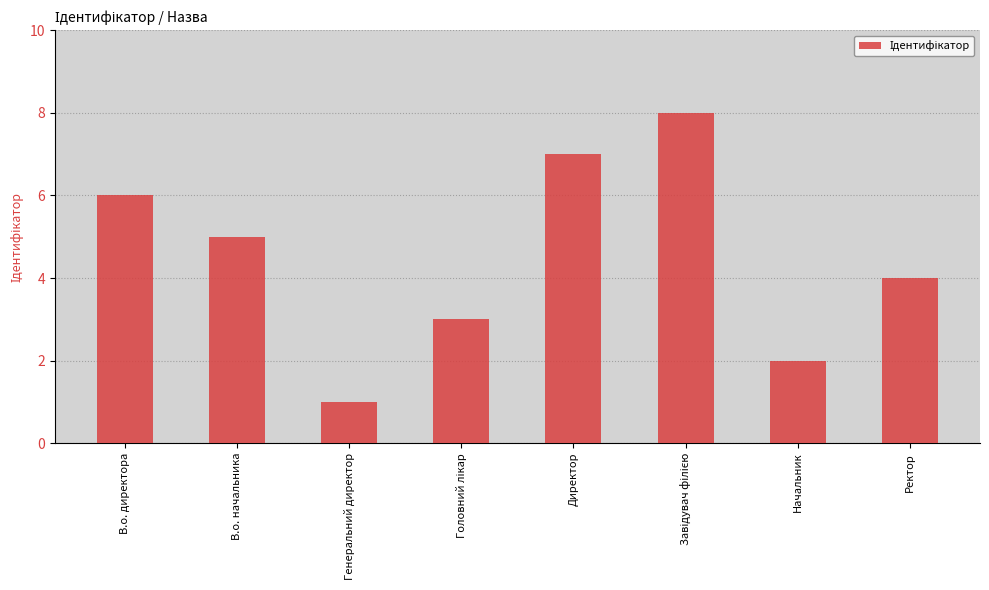

The chart shows a value of 3 at В.о. начальника. True or false?

False